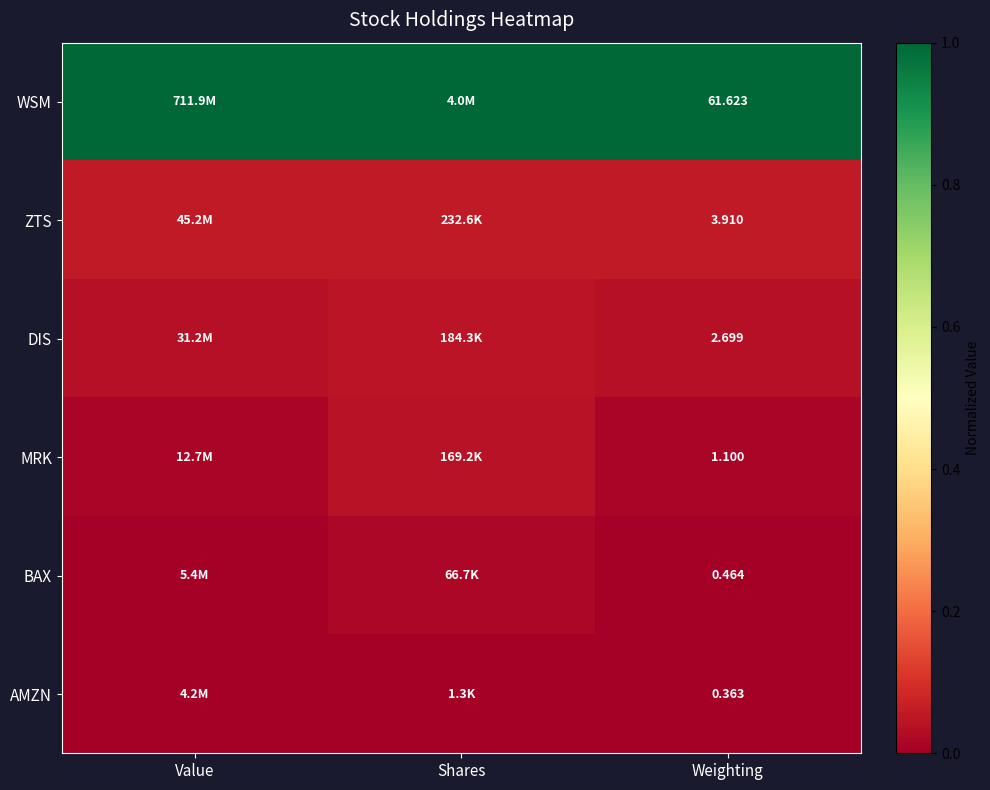

Rank the series at Weighting from lowest to highest value.

AMZN, BAX, MRK, DIS, ZTS, WSM